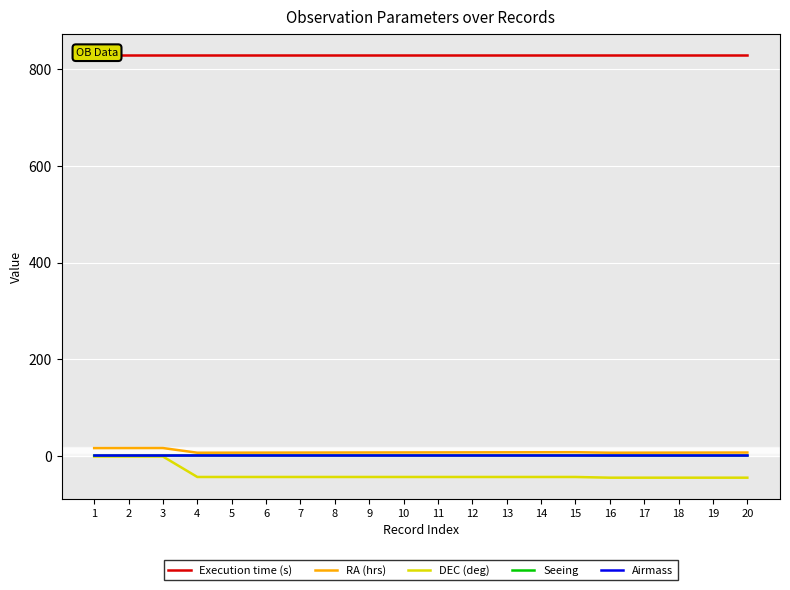

True or false: Seeing has a value of 1.9 at 15.

False